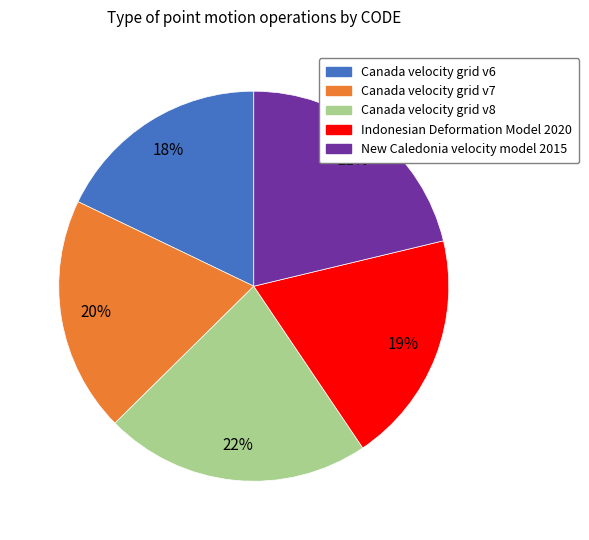

To the nearest percent, what is the difference between the Indonesian Deformation Model 2020 and New Caledonia velocity model 2015 slice percentages?

2%